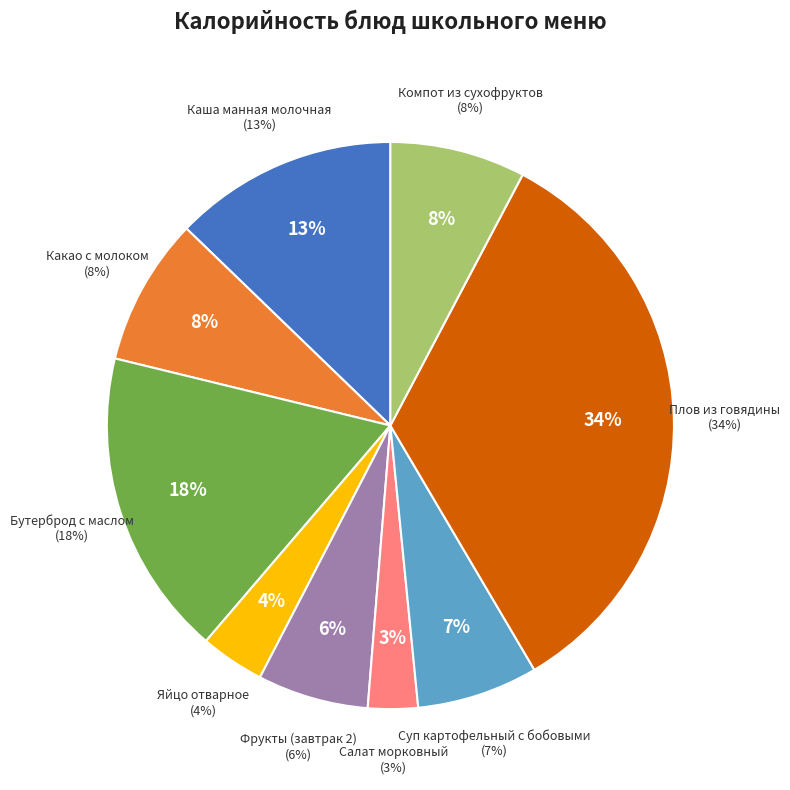

Which slice is the smallest?

Салат морковный